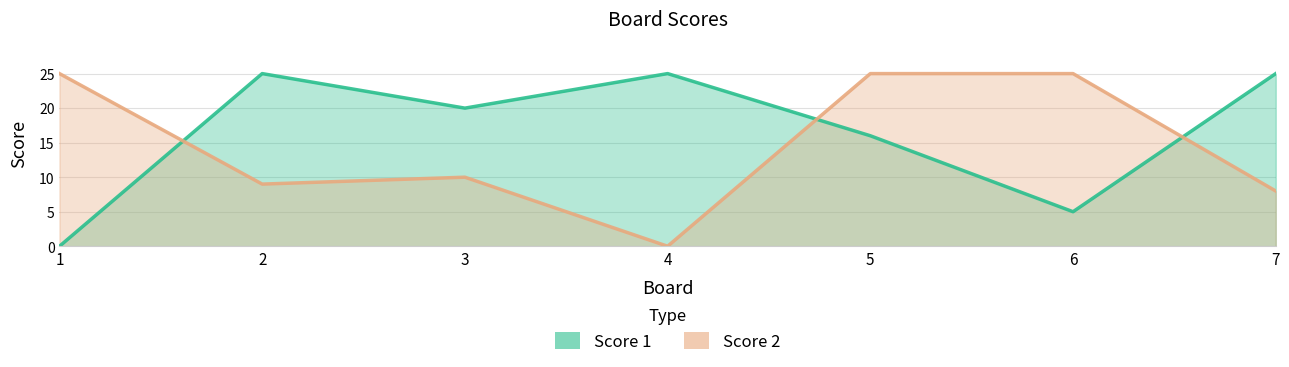

How many lines are shown in the chart?

2